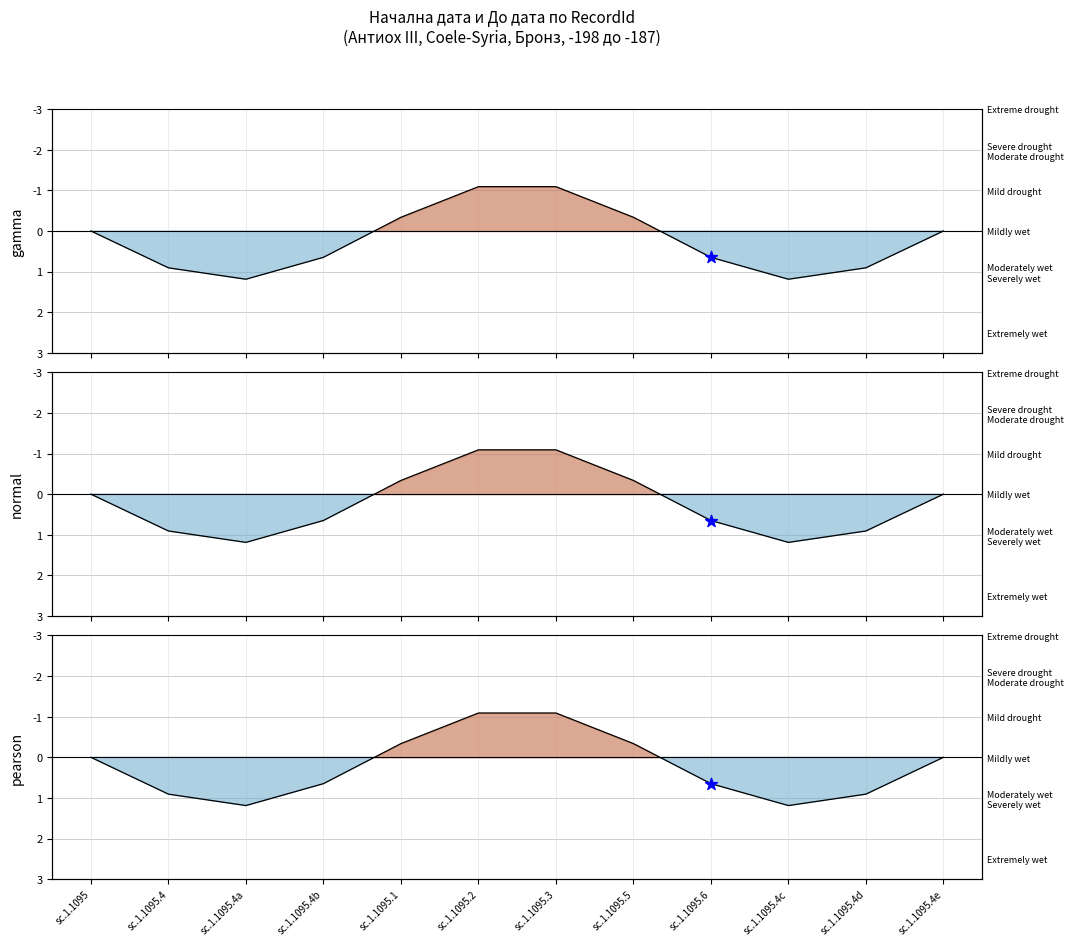

What is the change in value from sc.1.1095.5 to sc.1.1095.6?

+1.0